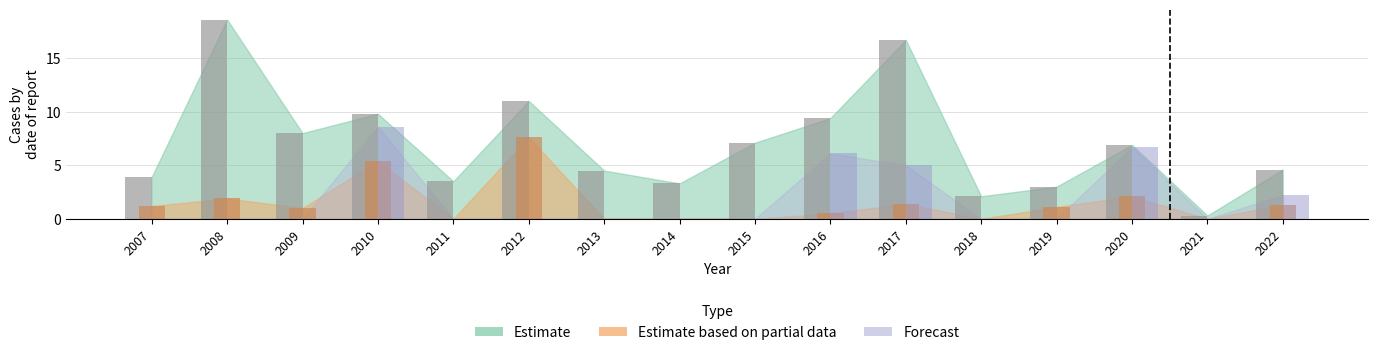

Reading right to left, transcribe all the data shown in this chart.

Estimate: 4.6	0.3	6.9	3.0	2.1	16.7	9.4	7.1	3.3	4.5	11.0	3.5	9.8	8.0	18.6	3.9
Estimate based on partial data: 1.3	0.0	2.1	1.1	0.0	1.4	0.5	0.0	0.0	0.0	7.6	0.0	5.4	1.0	1.9	1.2
Forecast: 2.2	0.0	6.7	0.0	0.0	5.0	6.1	0.0	0.0	0.0	0.0	0.0	8.6	0.0	0.0	0.0